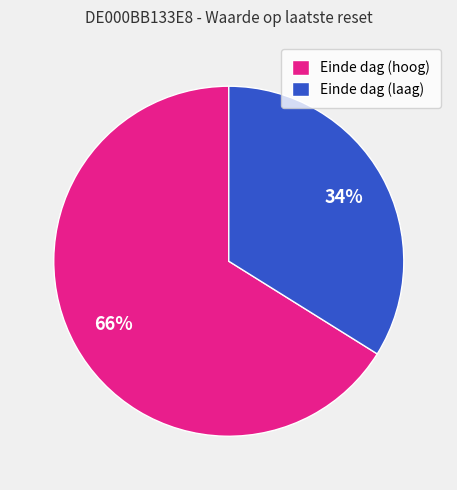

To the nearest percent, what portion does Einde dag (laag) represent?

34%